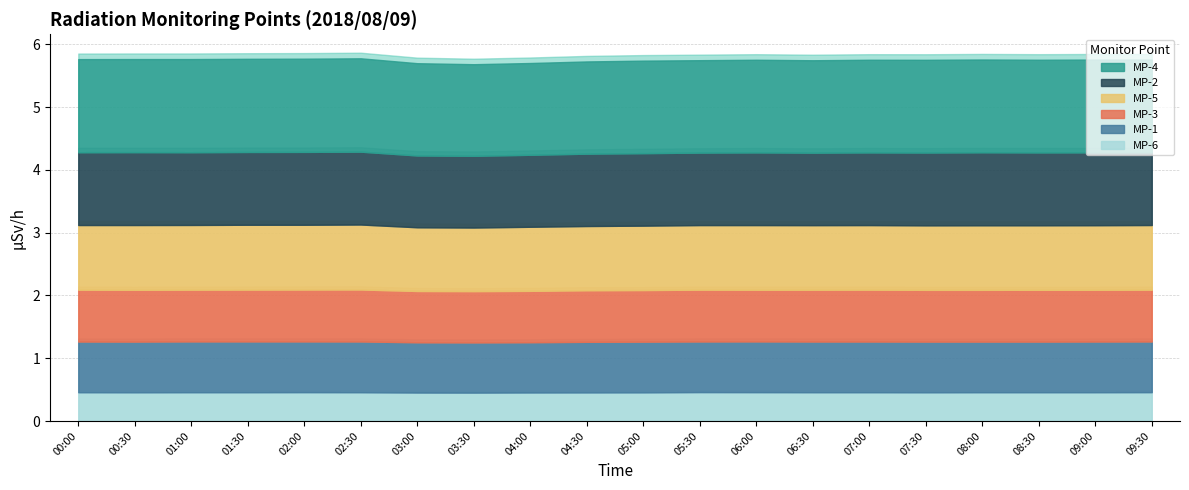

At 04:30, list the series in order from largest to smallest.

MP-4, MP-2, MP-5, MP-3, MP-1, MP-6